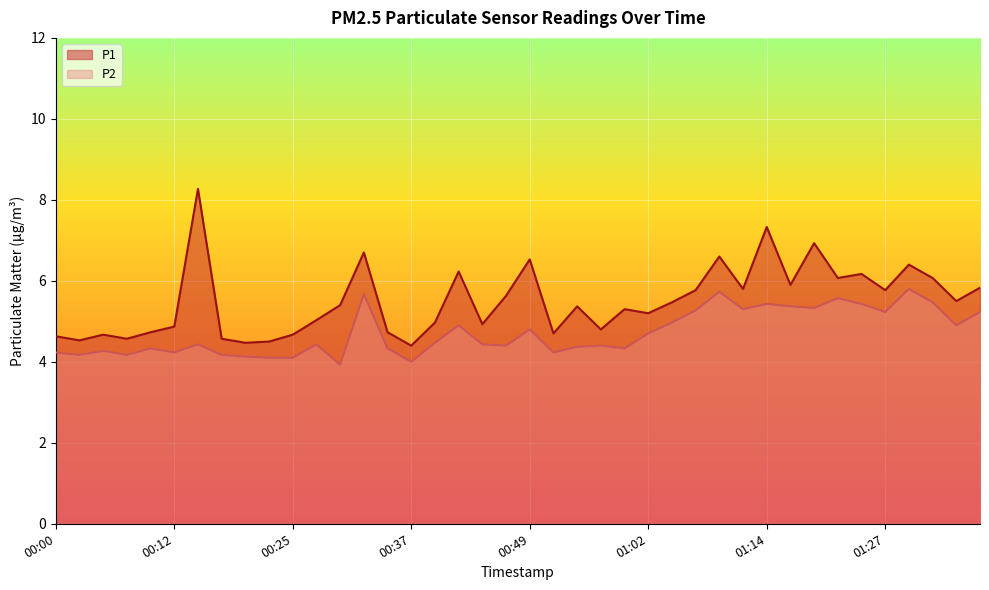

Which series has the largest total across all categories?

P1